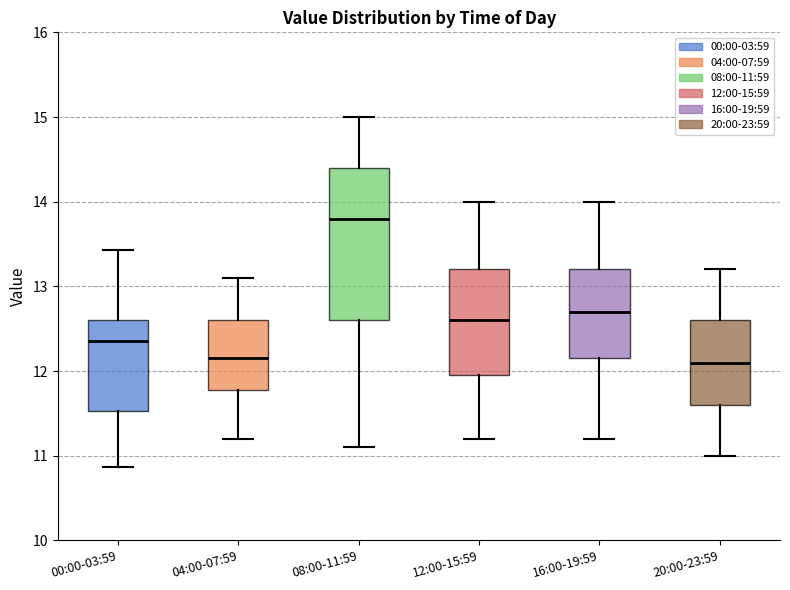

Which box is the tallest, from its lower edge to its upper edge?

08:00-11:59